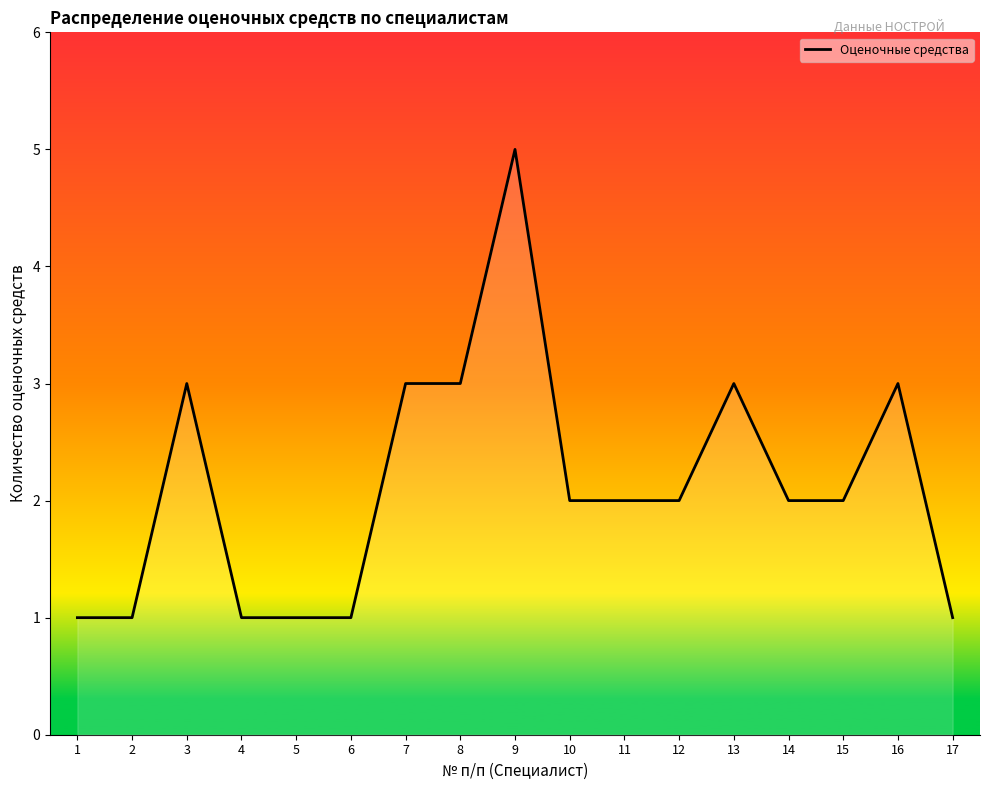

What value does the data have at 16?

3